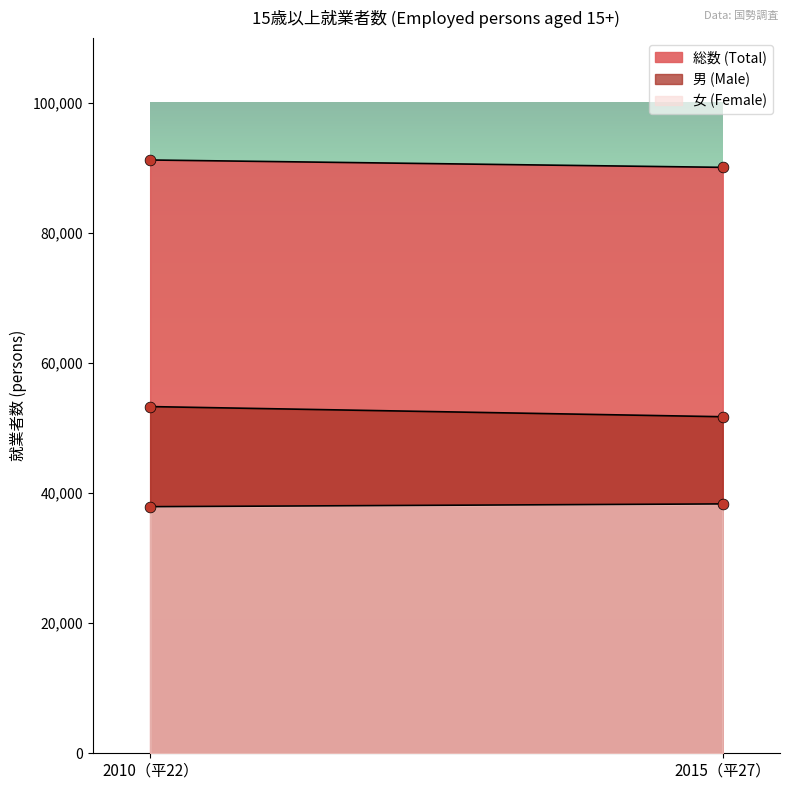

At how many categories does at least one series exceed 80885?

2